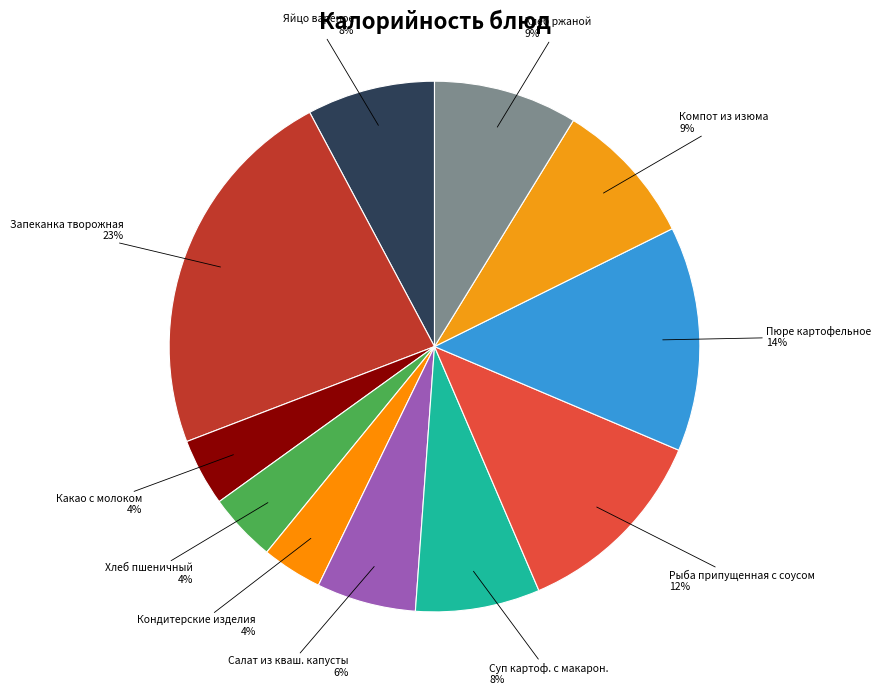

To the nearest percent, what is the combined percentage of Суп картоф. с макарон. and Какао с молоком?

12%